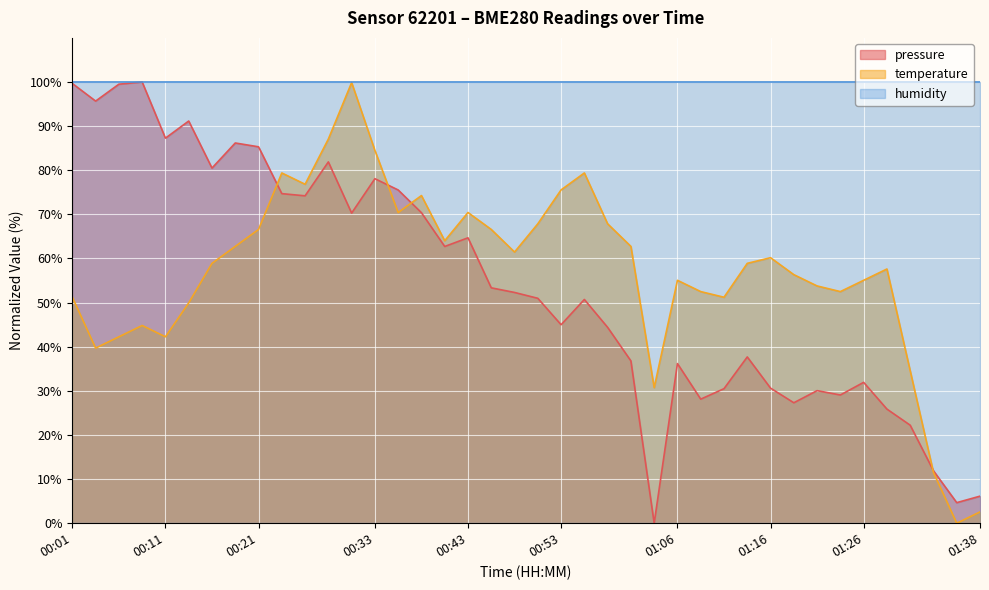

True or false: temperature has a value of 91.6 at 01:26.

False